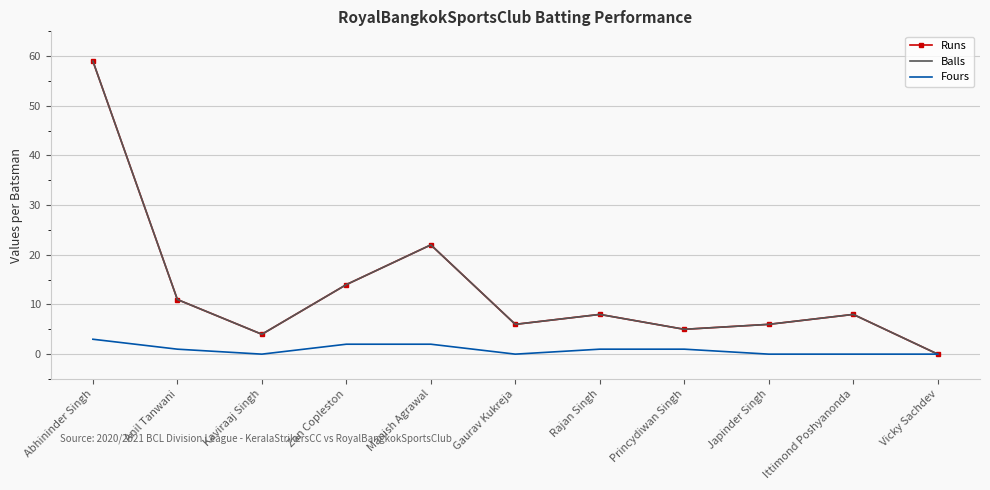

True or false: Balls and Runs intersect in this chart.

False